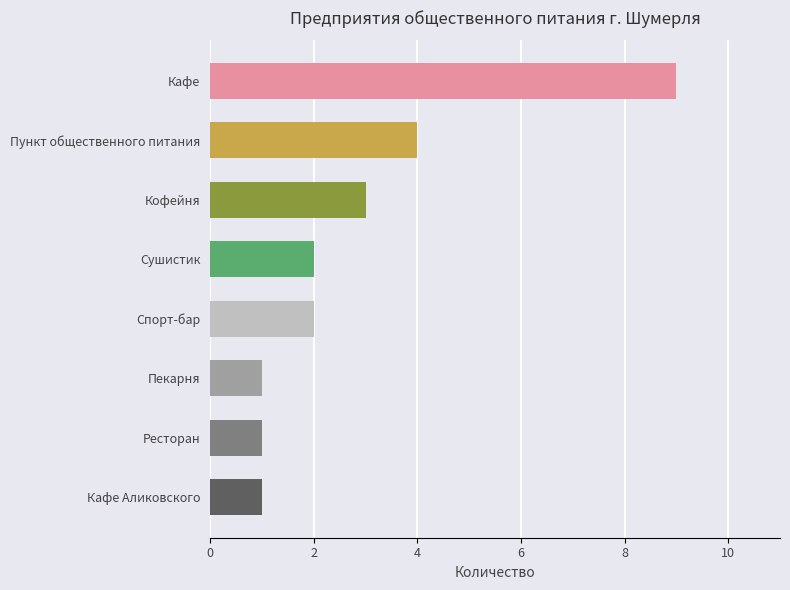

What position from the top is Пункт общественного питания?

2